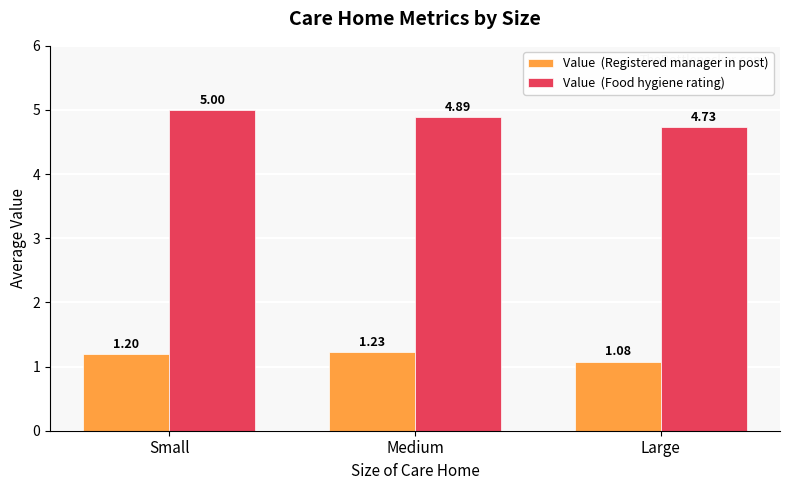

What is the difference between the highest and lowest values at Large?

3.7